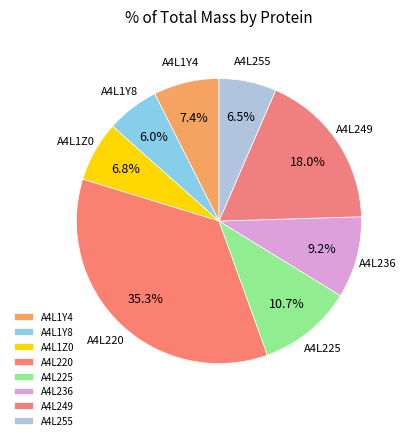

To the nearest percent, what is the combined percentage of A4L225 and A4L1Z0?

18%